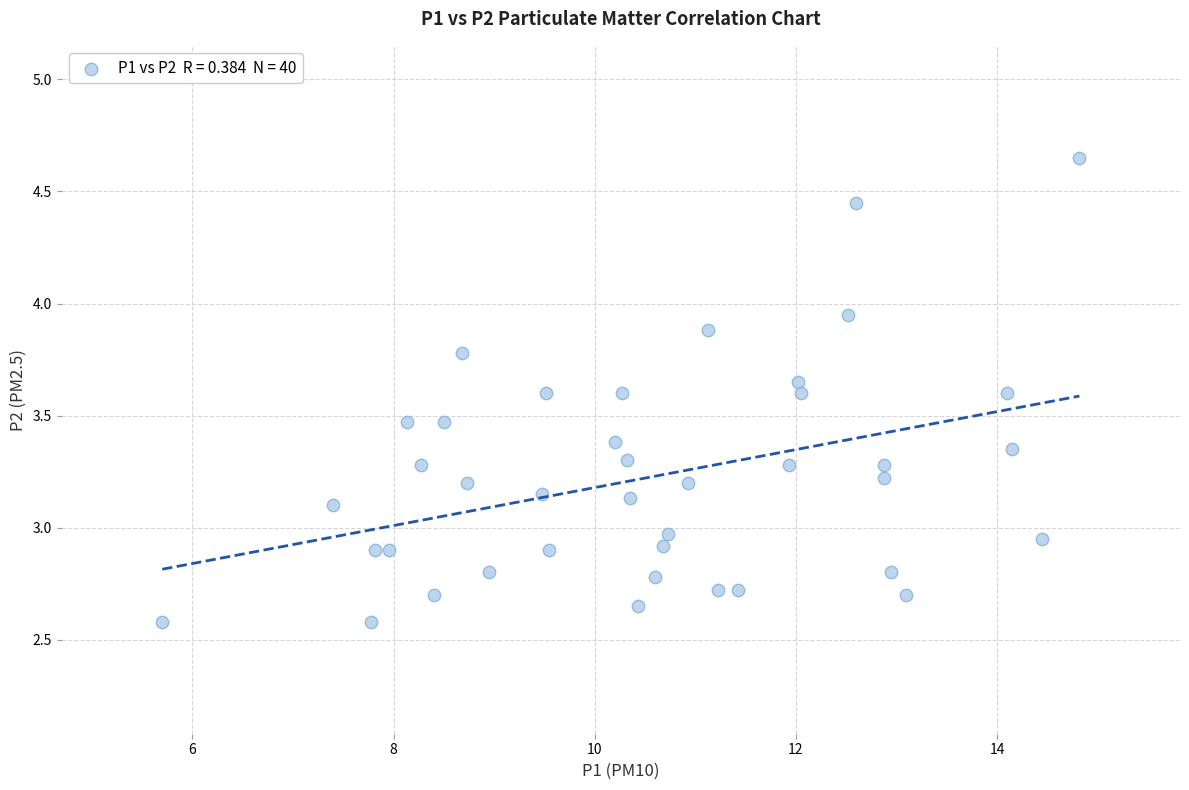

What is the range of X values (max minus min)?

9.1